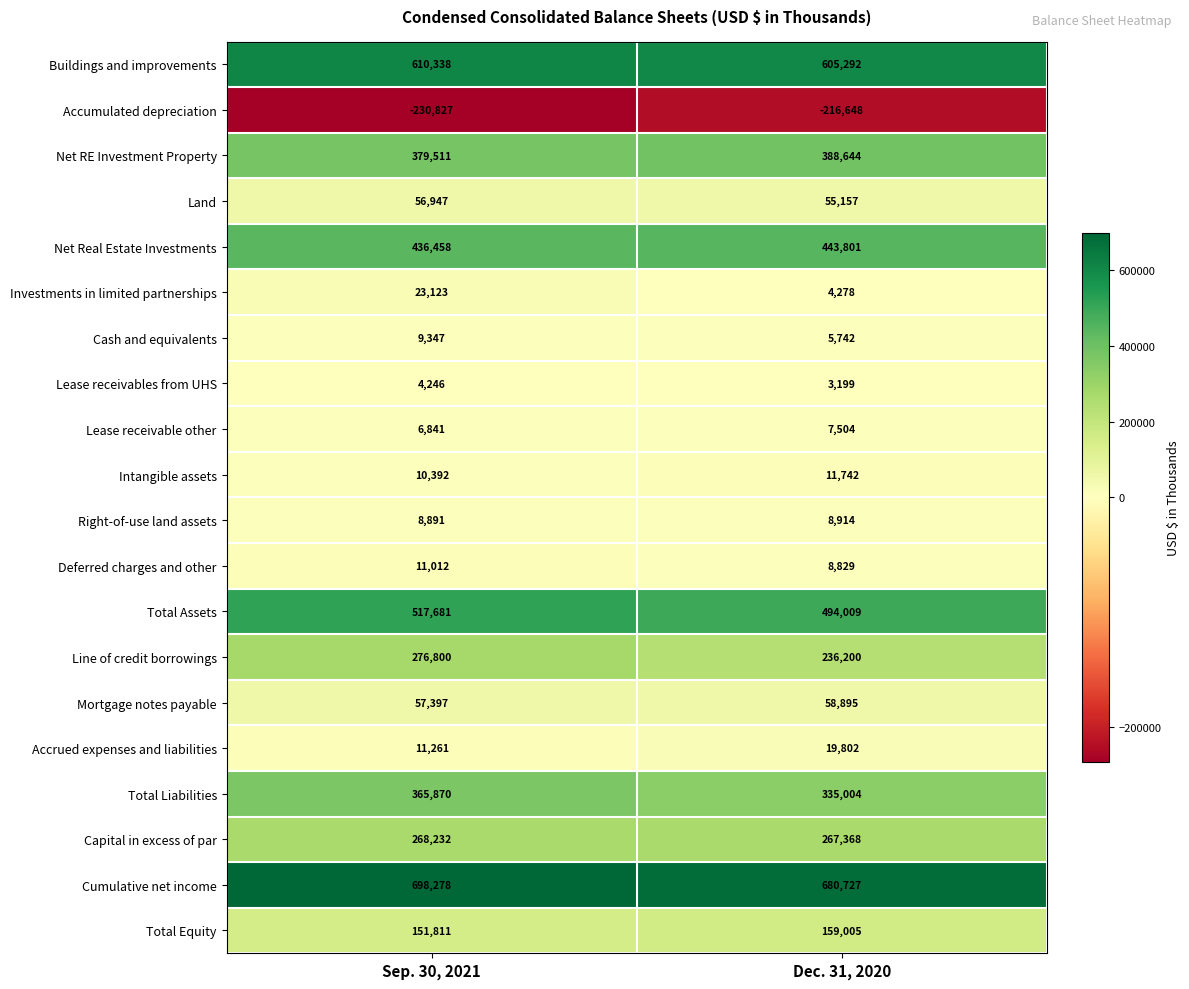

The Net Real Estate Investments series shows 443801 at Dec. 31, 2020. True or false?

True